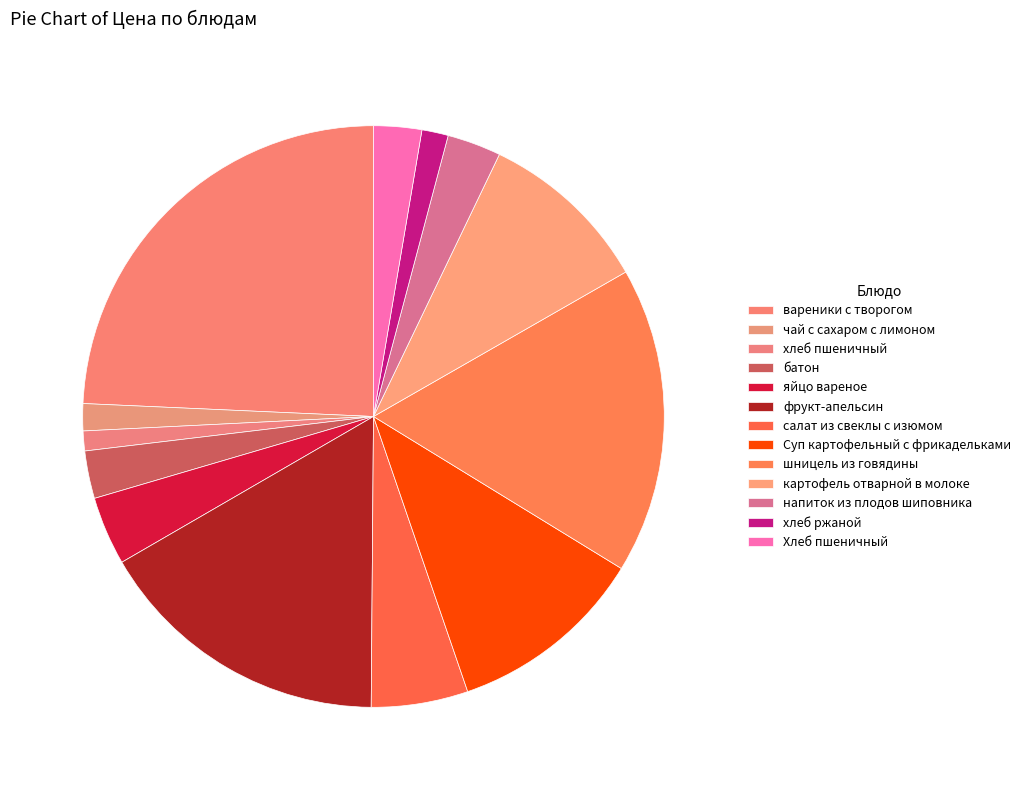

How many segments does this pie chart have?

13